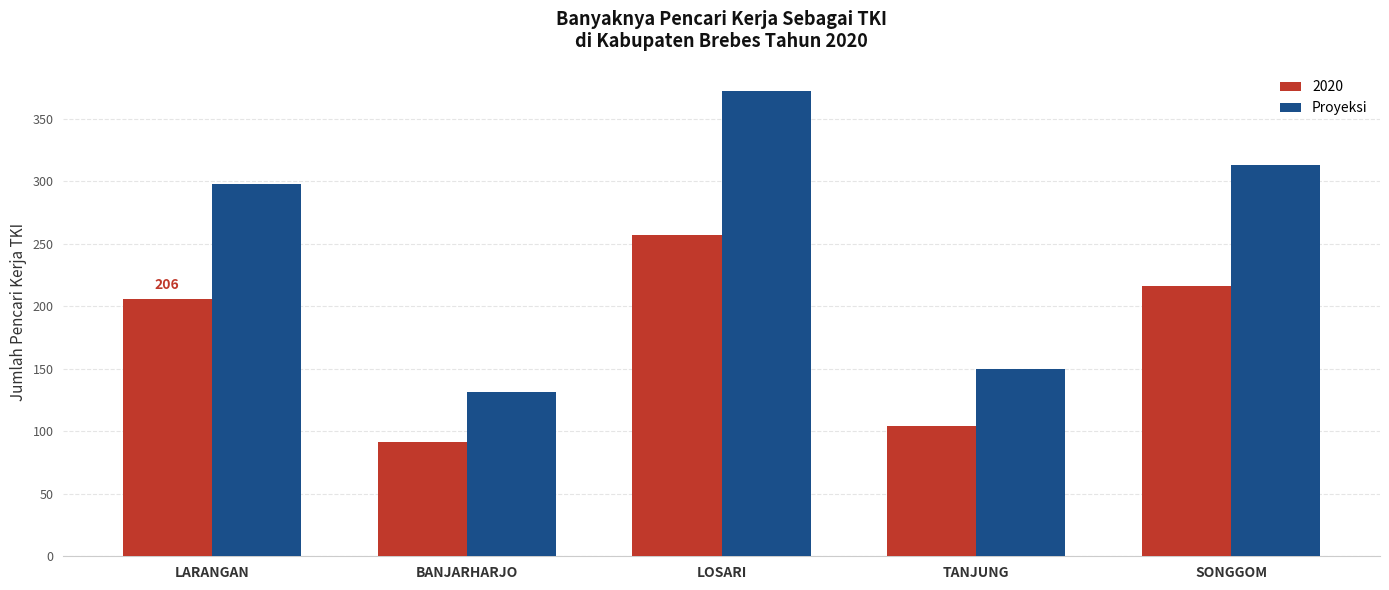

Rank the series at SONGGOM from highest to lowest value.

Proyeksi, 2020